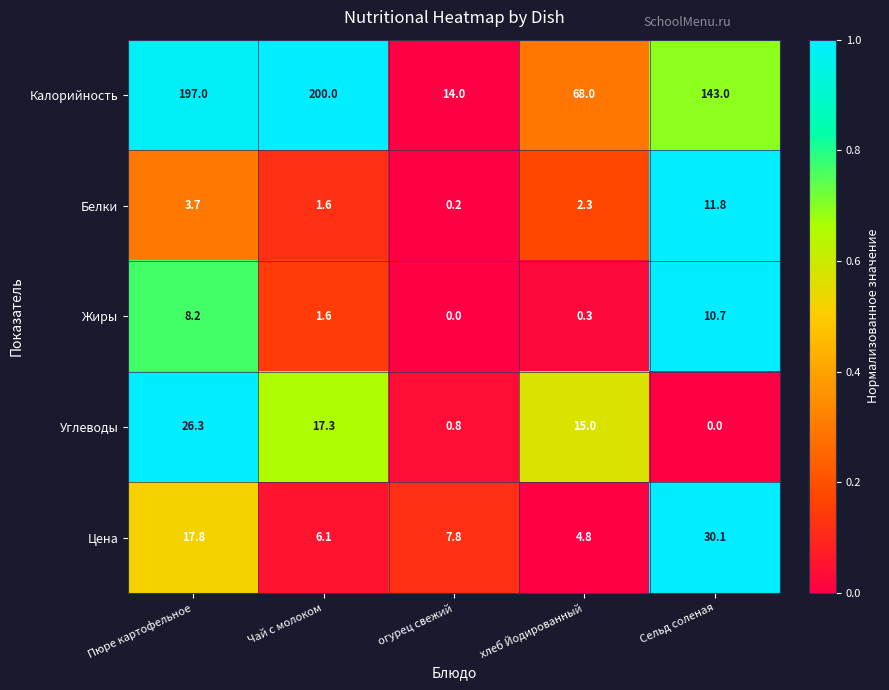

Which series has the largest total across all categories?

Калорийность